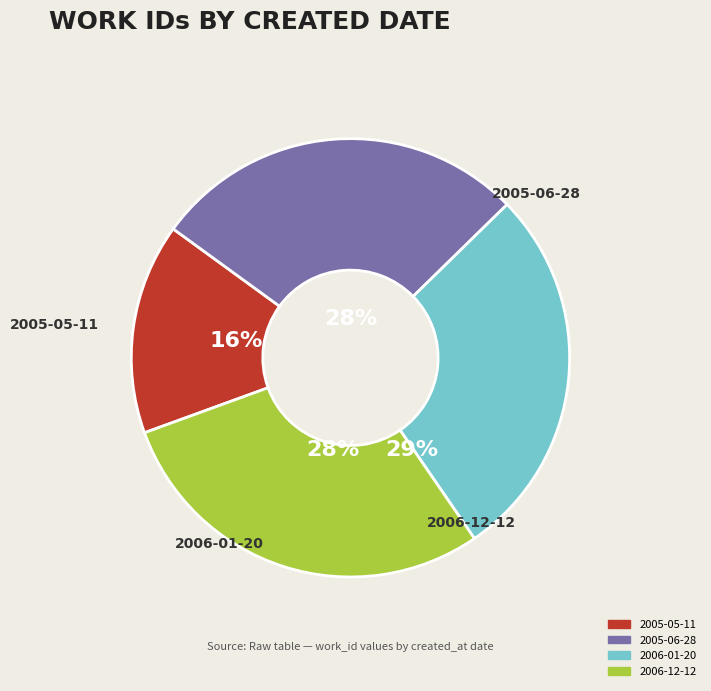

Does 2005-06-28 account for over 50% of the chart?

No